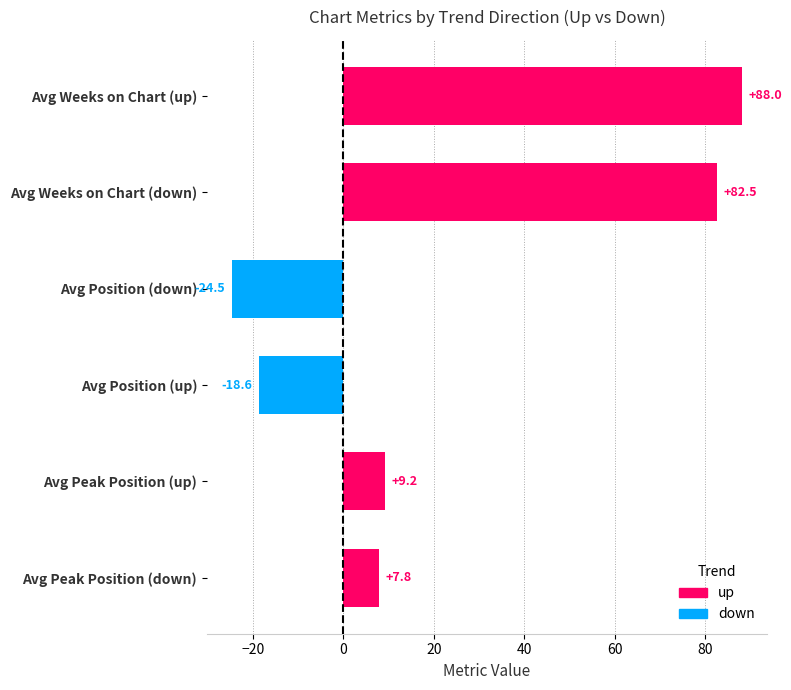

What is the difference between the maximum and second lowest values?

106.6